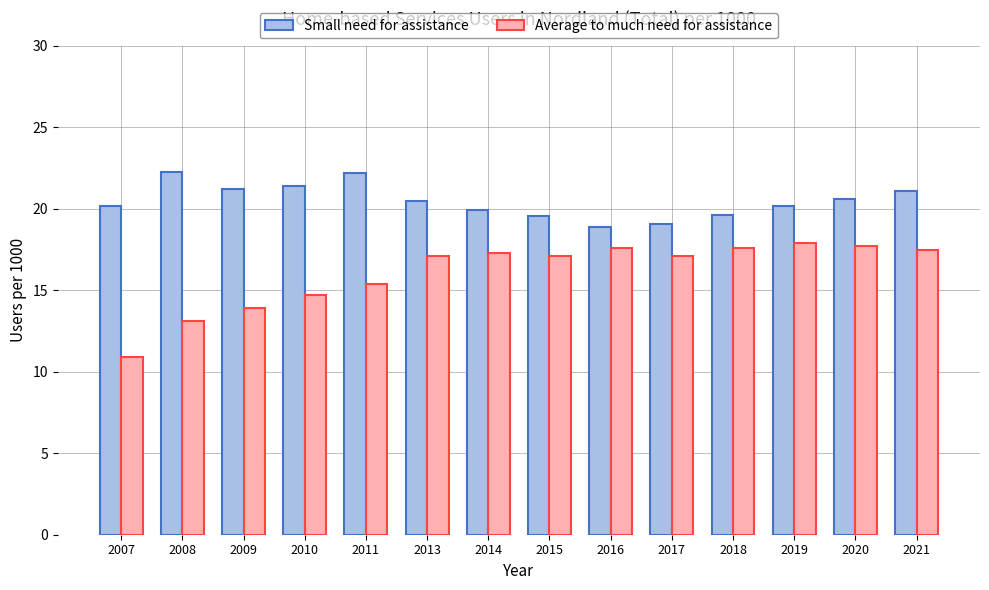

Is the value of Small need for assistance at 2007 greater than the value of Average to much need for assistance at 2011?

Yes